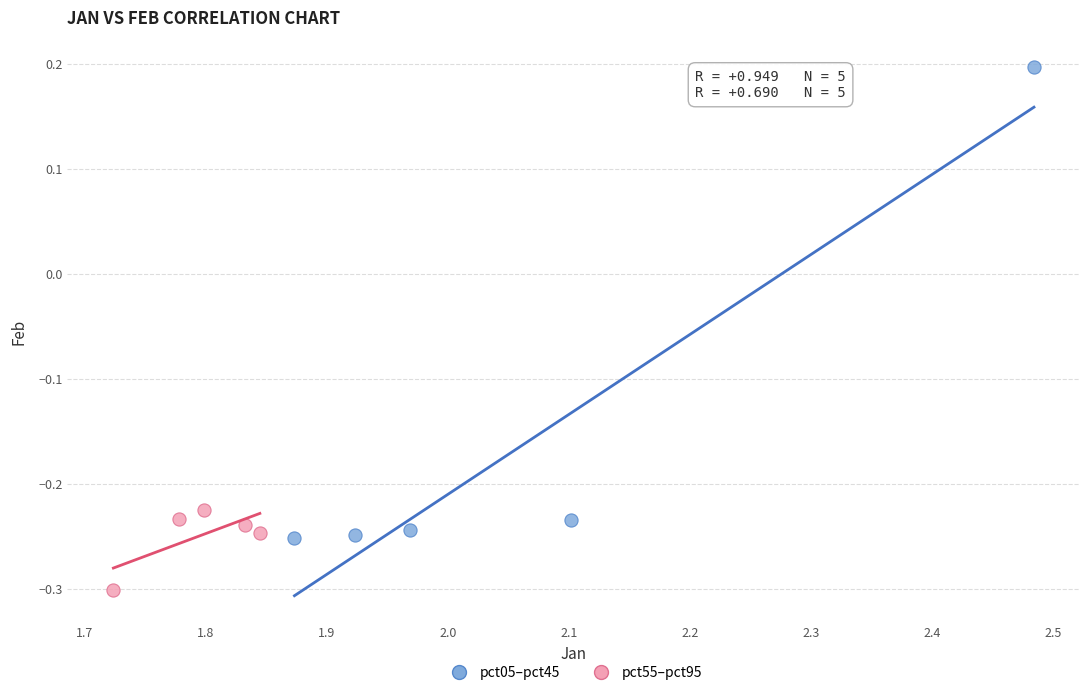

What are all the series names shown in the legend?

pct05–pct45, pct55–pct95